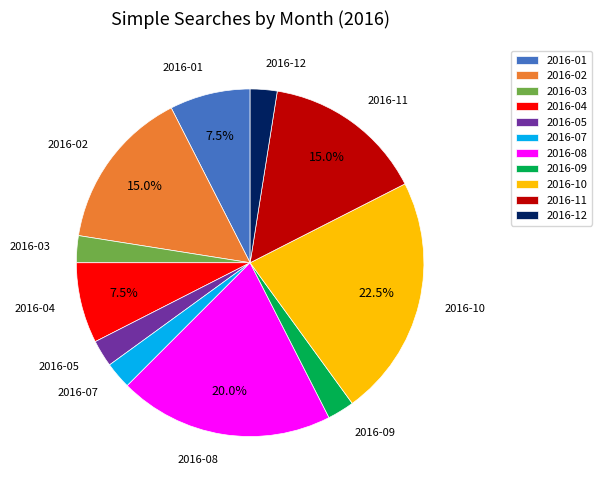

Is the sum of 2016-05 and 2016-02 greater than half?

No